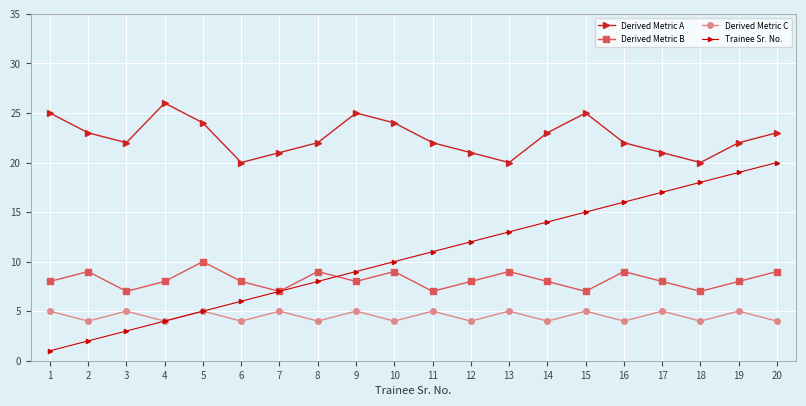

At 6, list the series in order from largest to smallest.

Derived Metric A, Derived Metric B, Trainee Sr. No., Derived Metric C